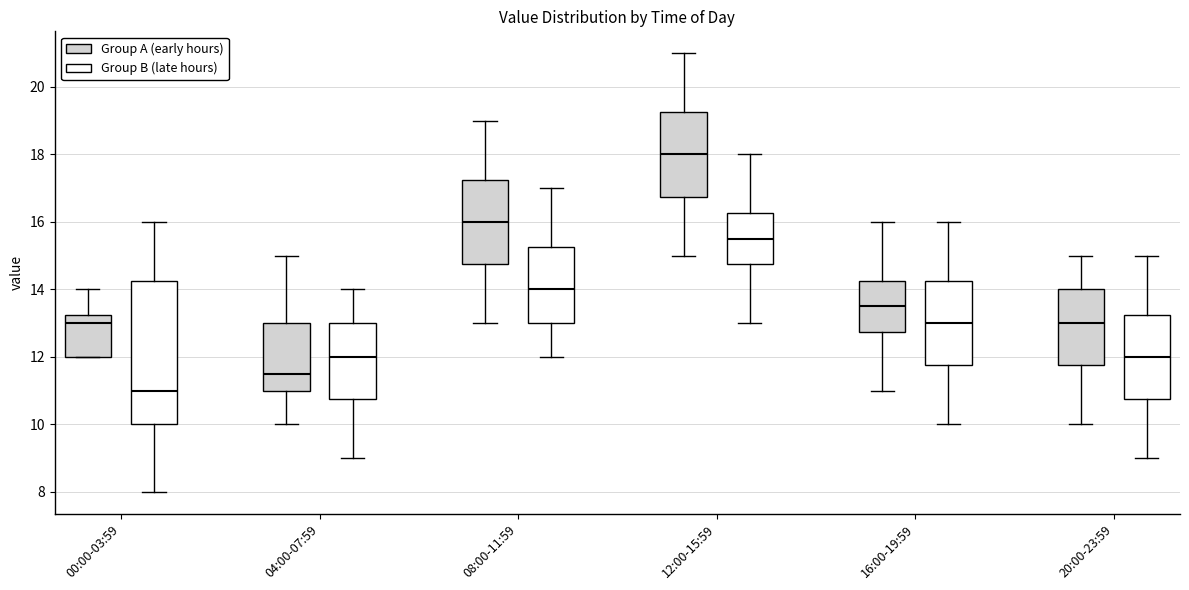

Reading left to right, transcribe this box plot: for each box, give where its median line is, the range the box spans, and where its two whiskers end, as read against the y-axis. The values are not printed on the chart, so give them approximately, as read against the axis.

00:00-03:59 (Group A (early hours)): median 13.0, box 12.0 to 13.2, whiskers 12.0 to 14.0
00:00-03:59 (Group B (late hours)): median 11.0, box 10.0 to 14.2, whiskers 8.0 to 16.0
04:00-07:59 (Group A (early hours)): median 11.6, box 11.0 to 13.0, whiskers 10.0 to 15.0
04:00-07:59 (Group B (late hours)): median 12.0, box 10.8 to 13.0, whiskers 9.0 to 14.0
08:00-11:59 (Group A (early hours)): median 16.0, box 14.8 to 17.2, whiskers 13.0 to 19.0
08:00-11:59 (Group B (late hours)): median 14.0, box 13.0 to 15.2, whiskers 12.0 to 17.0
12:00-15:59 (Group A (early hours)): median 18.0, box 16.8 to 19.2, whiskers 15.0 to 21.0
12:00-15:59 (Group B (late hours)): median 15.6, box 14.8 to 16.2, whiskers 13.0 to 18.0
16:00-19:59 (Group A (early hours)): median 13.6, box 12.8 to 14.2, whiskers 11.0 to 16.0
16:00-19:59 (Group B (late hours)): median 13.0, box 11.8 to 14.2, whiskers 10.0 to 16.0
20:00-23:59 (Group A (early hours)): median 13.0, box 11.8 to 14.0, whiskers 10.0 to 15.0
20:00-23:59 (Group B (late hours)): median 12.0, box 10.8 to 13.2, whiskers 9.0 to 15.0